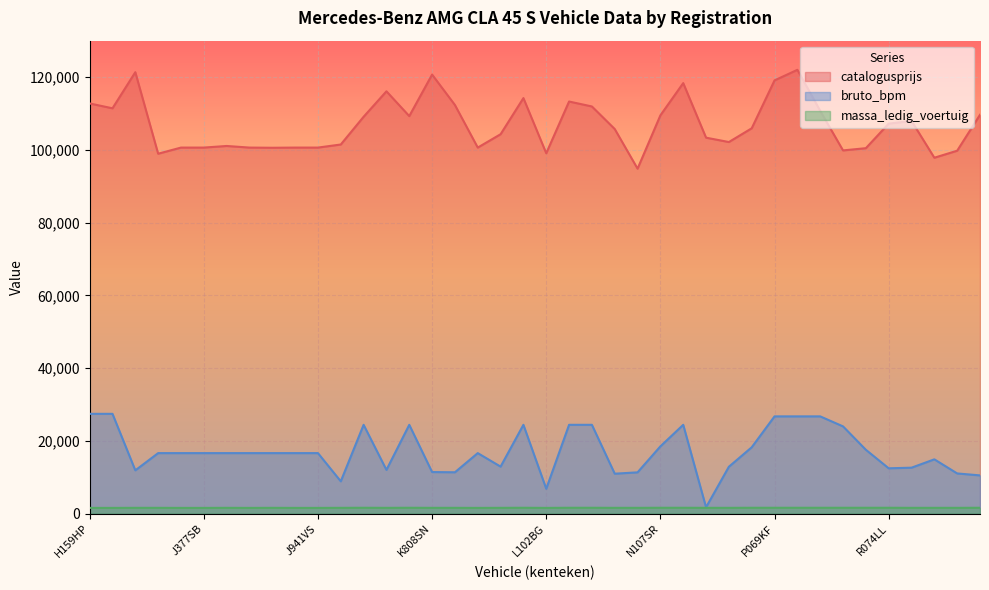

What are all the series names shown in the legend?

catalogusprijs, bruto_bpm, massa_ledig_voertuig